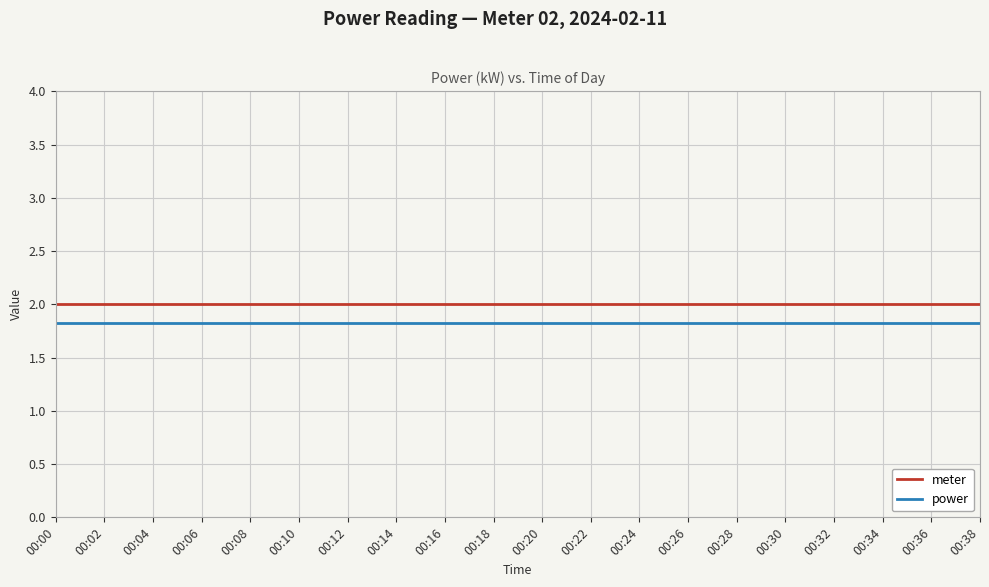

What is the average value of the power series?

1.8